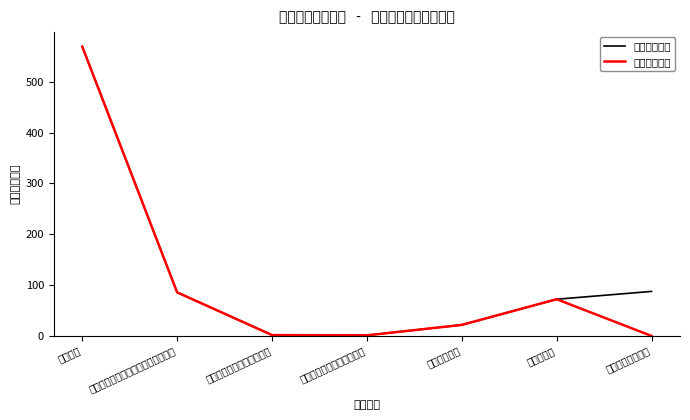

At which category is the sum across all series the highest?

行政运行